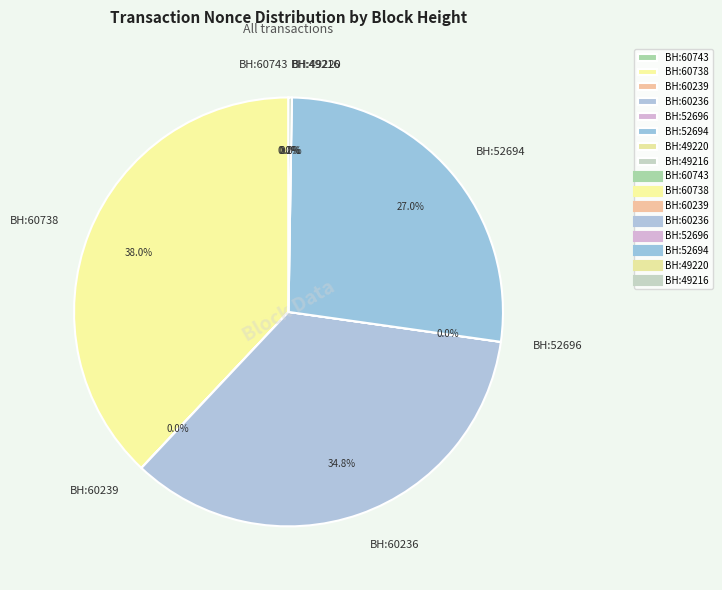

True or false: 52696 accounts for 0% of the total.

True